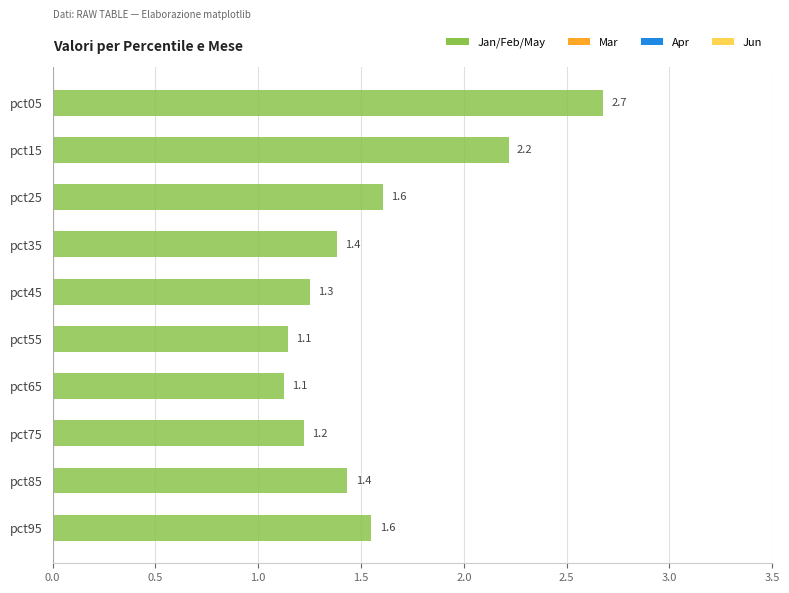

What is the maximum value shown in the chart?

2.7